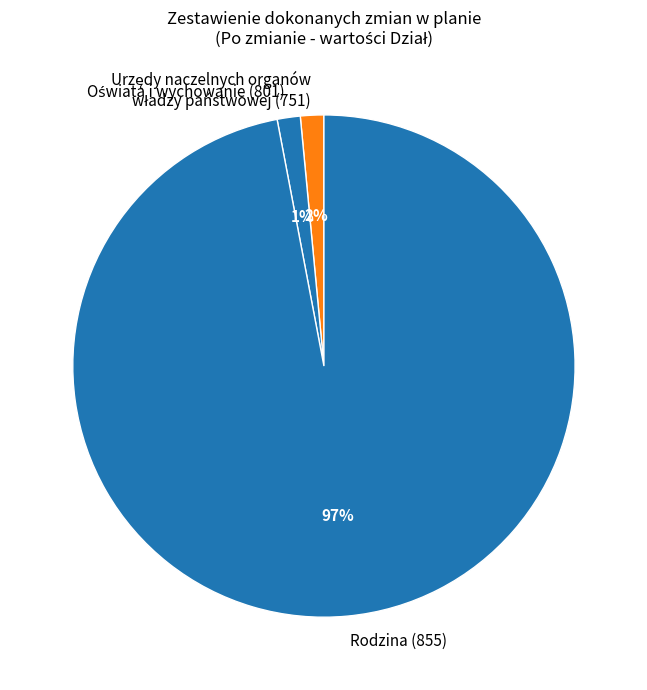

Is it true that Rodzina (855) is 86% of the pie?

False